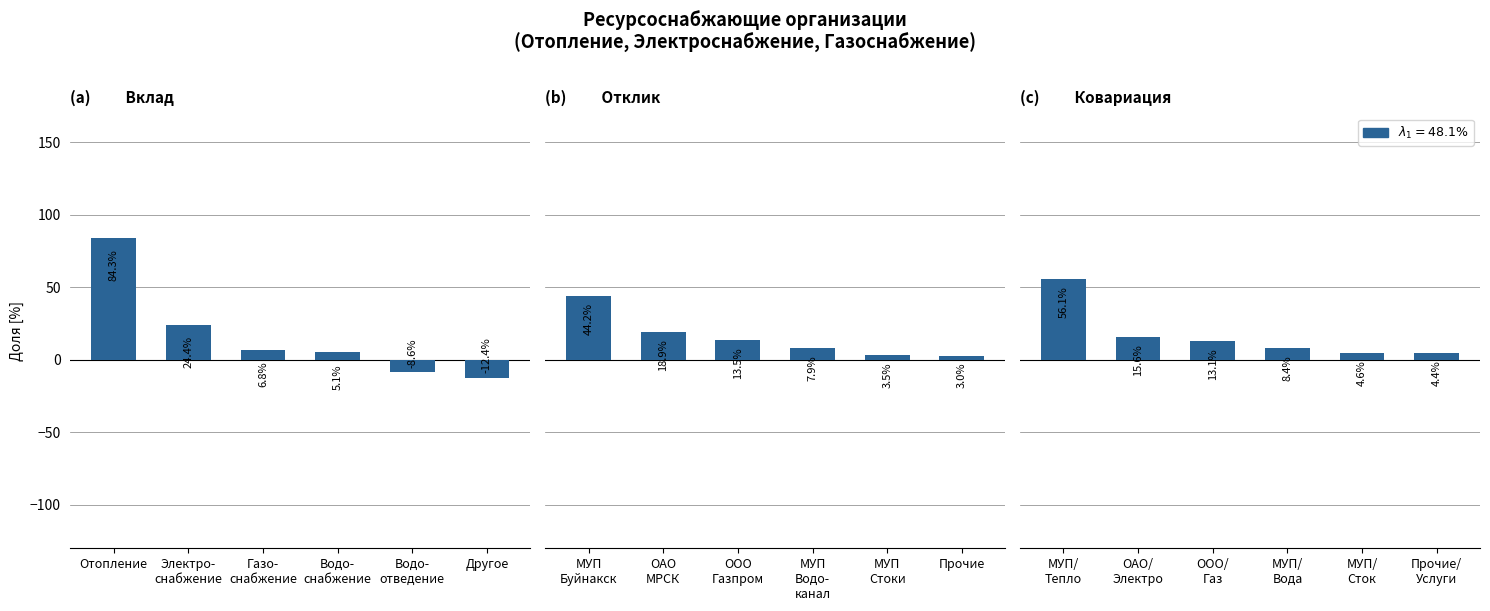

Are the bars grouped side by side (vs. stacked)?

Yes